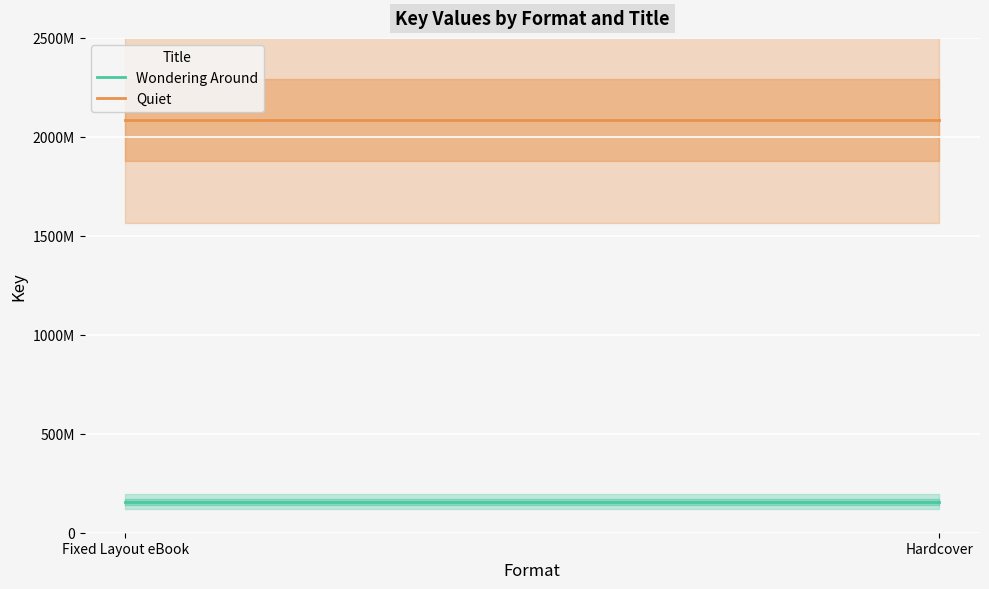

What is the label of the 1st point from the left?

Fixed Layout eBook